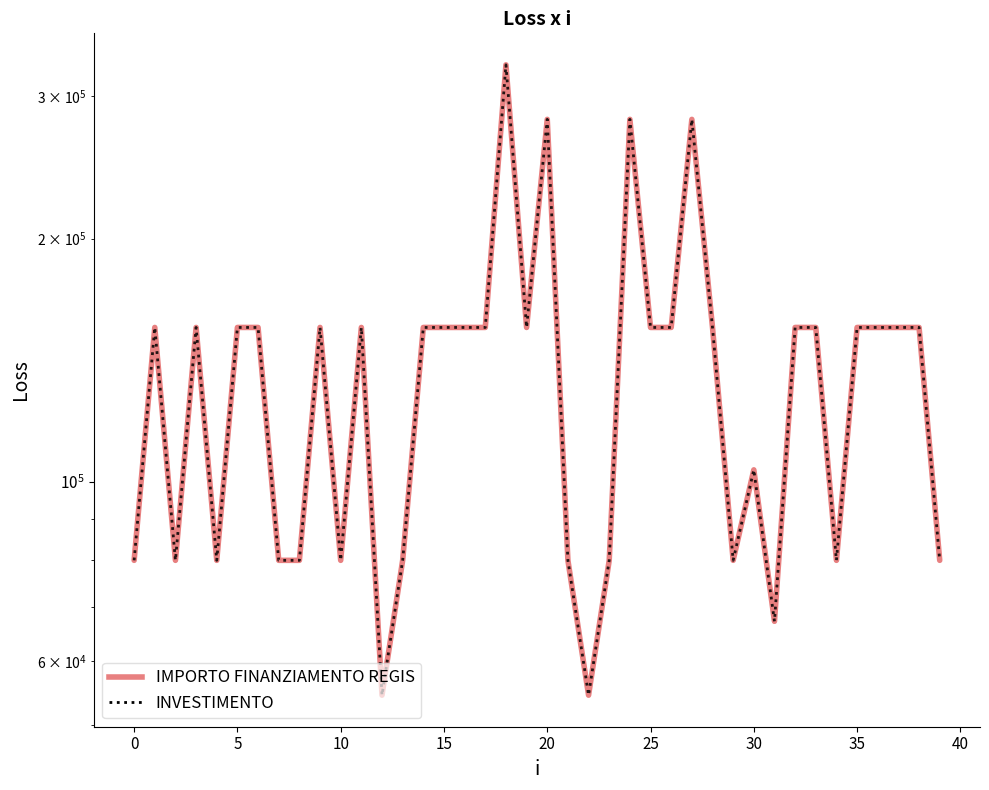

What is the lowest value of the INVESTIMENTO series?

54412